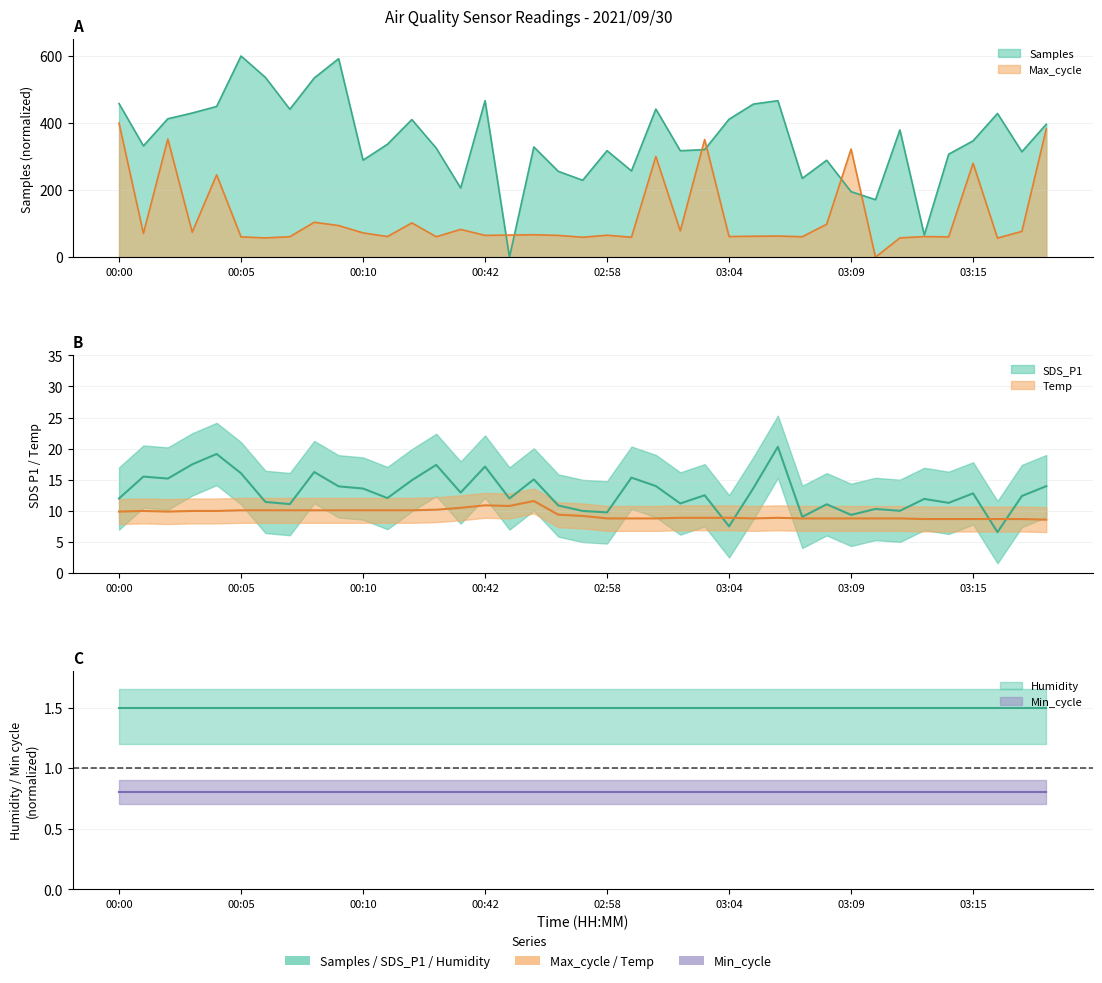

What is the maximum value shown in the chart?

600.0